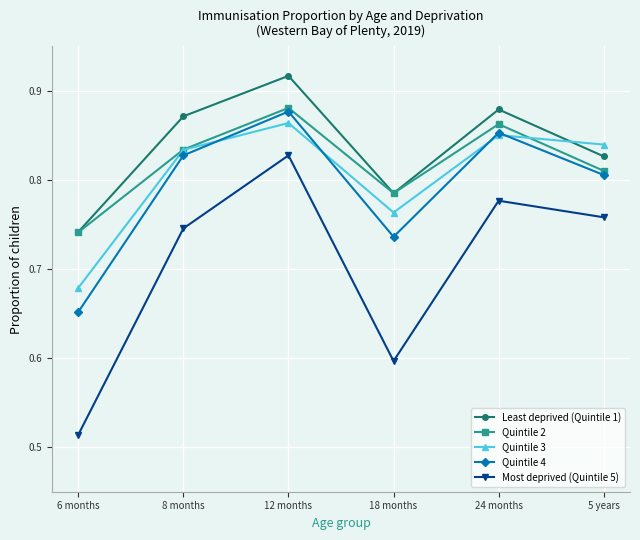

True or false: Quintile 4 has more than 0 points higher than both neighbors.

True